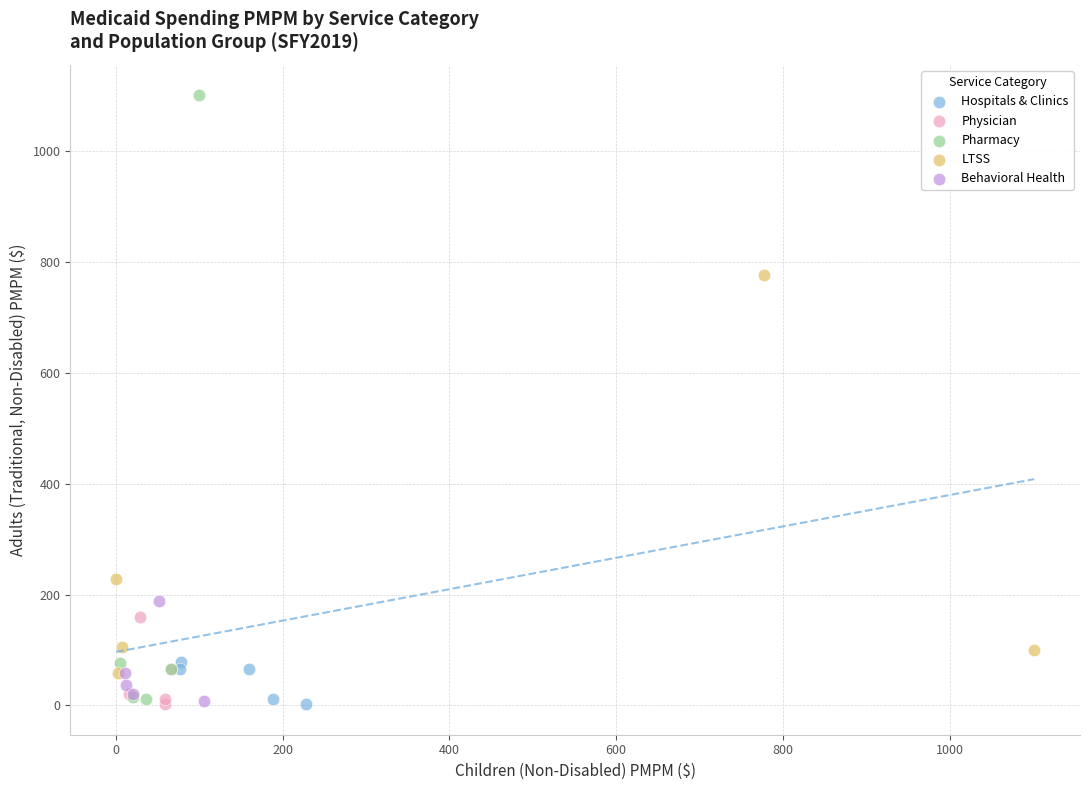

Which series has the widest spread of Y values?

Pharmacy